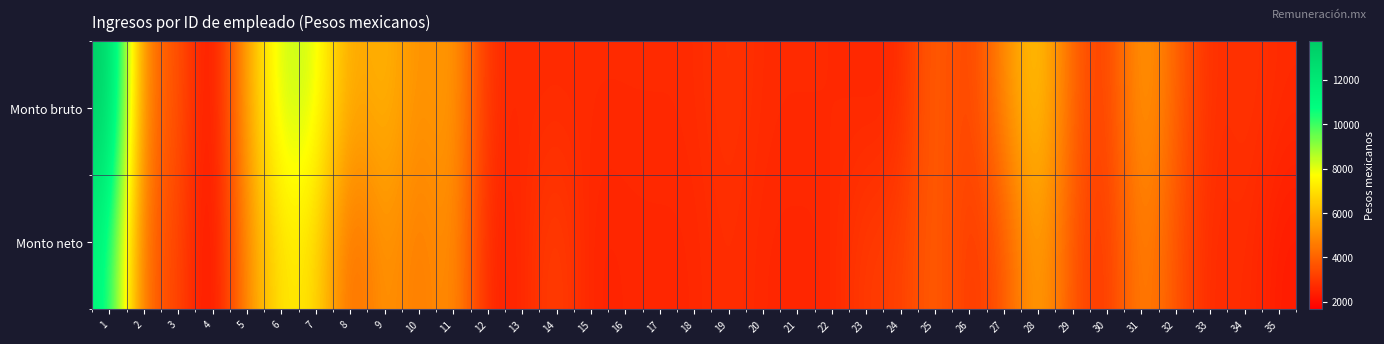

Reading left to right, what are all the values shown in this chart?

Monto bruto: 1=13739.2	2=4181.8	3=3811.2	4=1660.4	5=5561.9	6=8532.3	7=8259.4	8=5335.4	9=6115.1	10=4912.5	11=5588.2	12=2661.4	13=2661.4	14=2661.4	15=2661.4	16=2661.4	17=2661.4	18=2661.4	19=2938.3	20=2661.4	21=2661.4	22=2661.4	23=2582.4	24=2582.4	25=4120.1	26=3041.4	27=4912.5	28=6621.0	29=3952.8	30=2938.3	31=5615.7	32=4016.2	33=2661.4	34=2938.3	35=2661.4
Monto neto: 1=11298.6	2=3782.9	3=3459.9	4=1682.4	5=4933.7	6=7277.0	7=7062.4	8=3814.1	9=5382.5	10=4396.1	11=5350.4	12=2370.1	13=2576.2	14=3287.1	15=2480.1	16=2569.2	17=2576.2	18=2576.2	19=2804.1	20=2576.2	21=2576.2	22=2576.2	23=3103.1	24=3103.1	25=4050.2	26=2892.2	27=3598.9	28=5782.0	29=3591.4	30=2804.1	31=4972.6	32=3642.6	33=2576.2	34=2804.1	35=2286.3